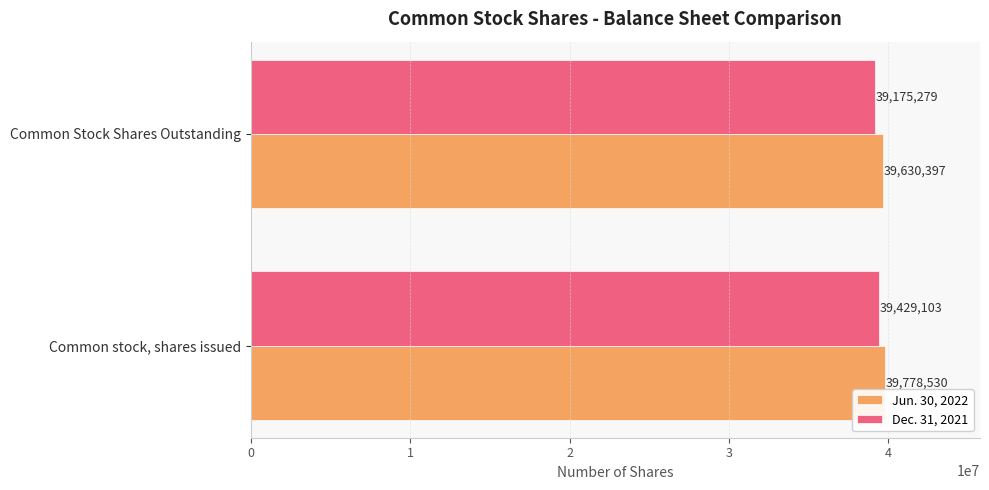

What is the total value across all series at Common stock, shares issued?

79207633